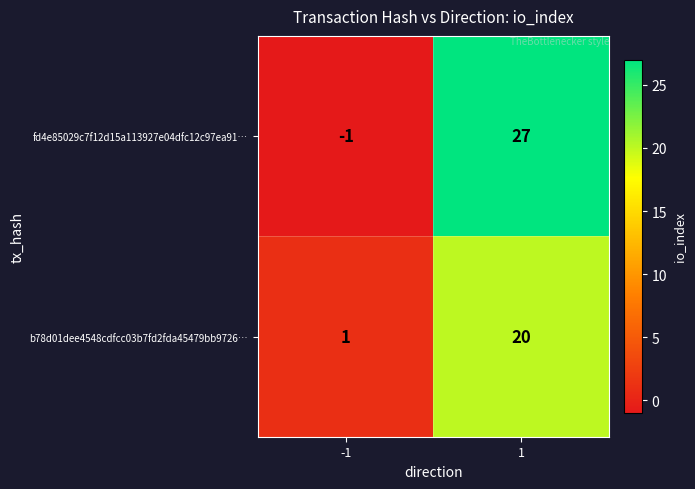

Reading right to left, extract all data points from this chart.

fd4e85029c7f12d15a113927e04dfc12c97ea91…: 27	-1
b78d01dee4548cdfcc03b7fd2fda45479bb9726…: 20	1